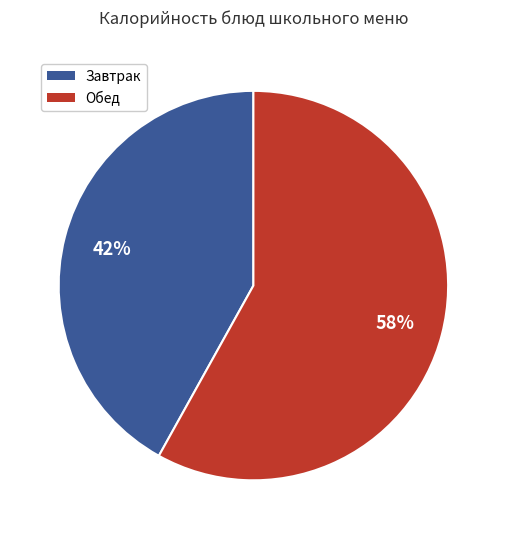

Is there a majority slice in this chart?

Yes